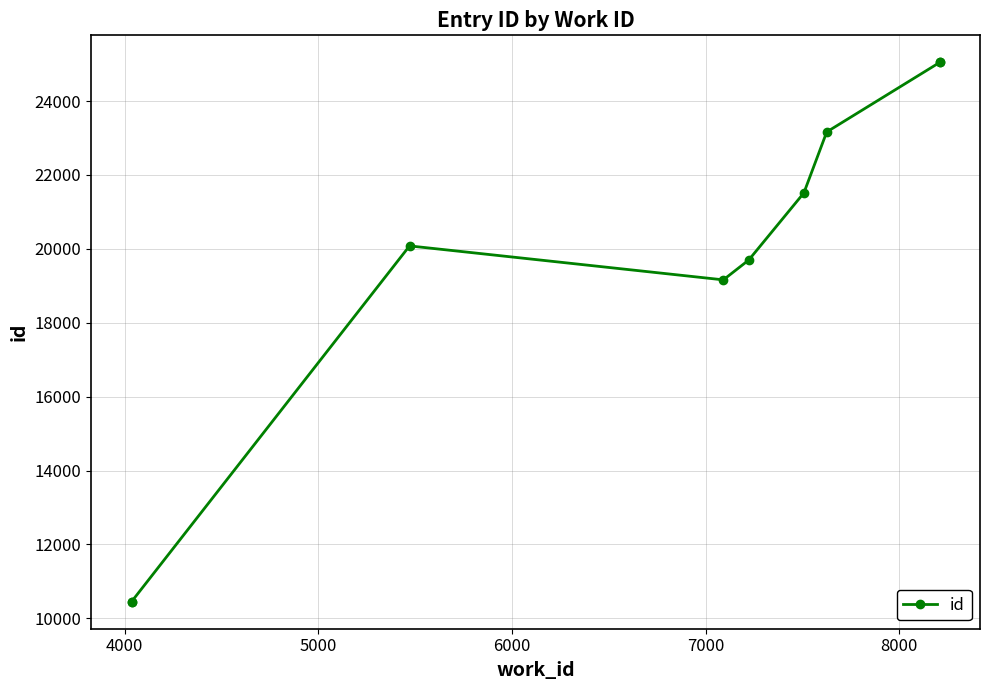

How many values exceed 20079?

4